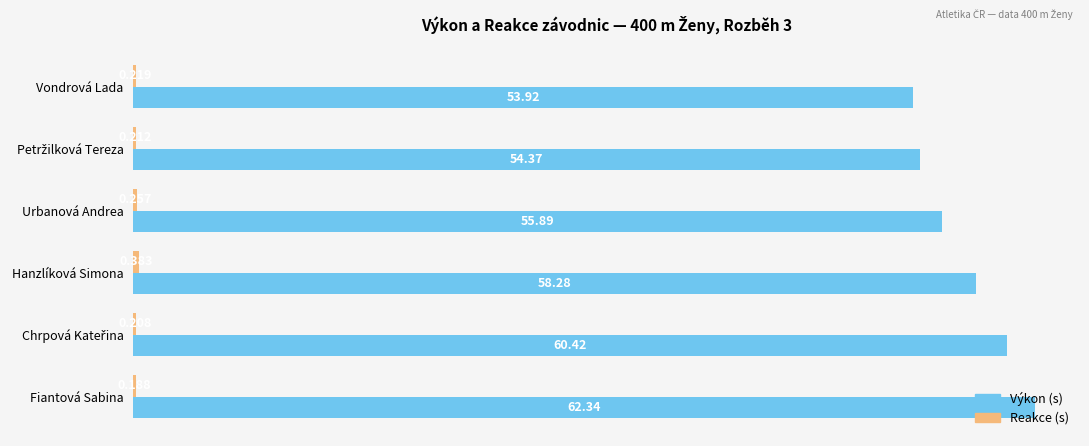

Which label corresponds to the largest value in the chart?

Fiantová Sabina